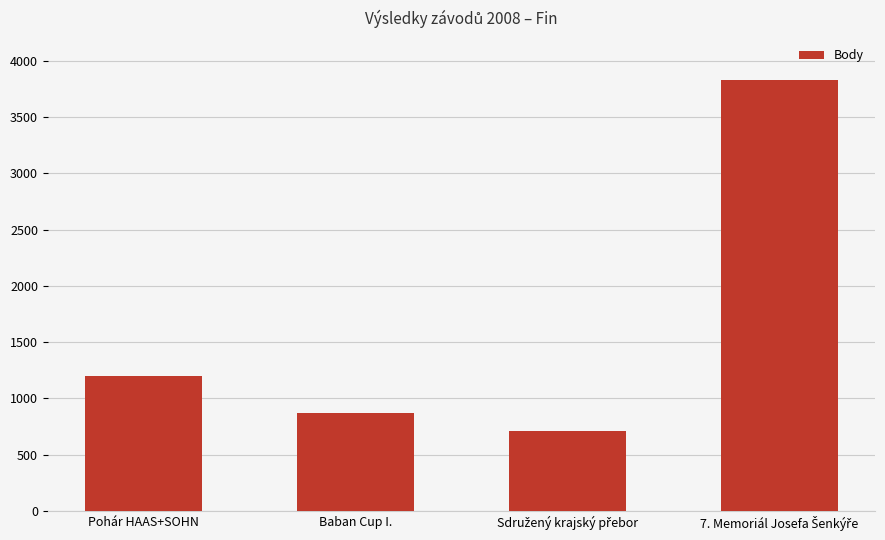

What is the greatest value displayed?

3831